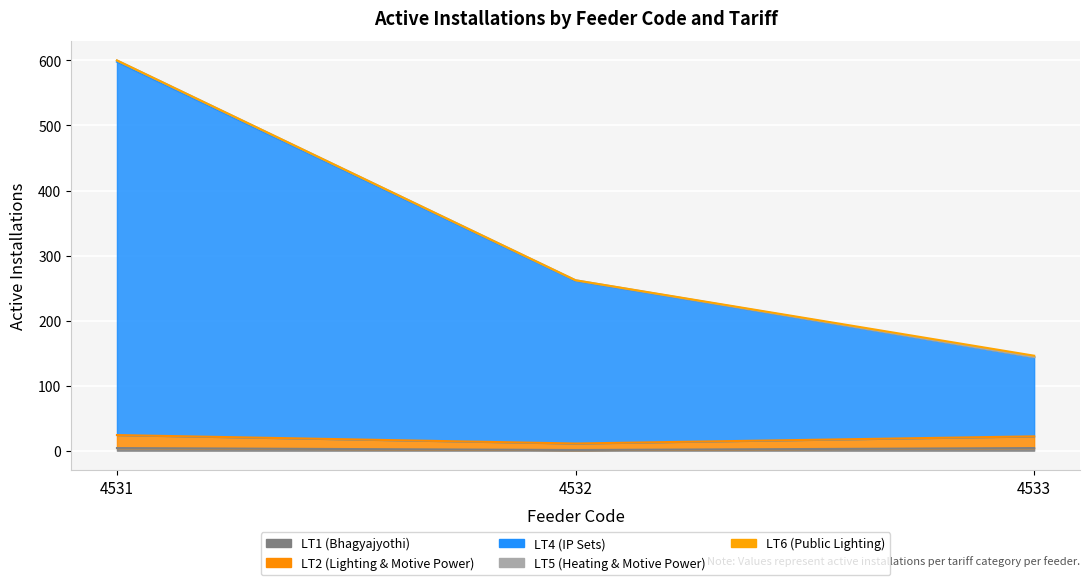

True or false: LT1 and LT5 cross at least once.

False